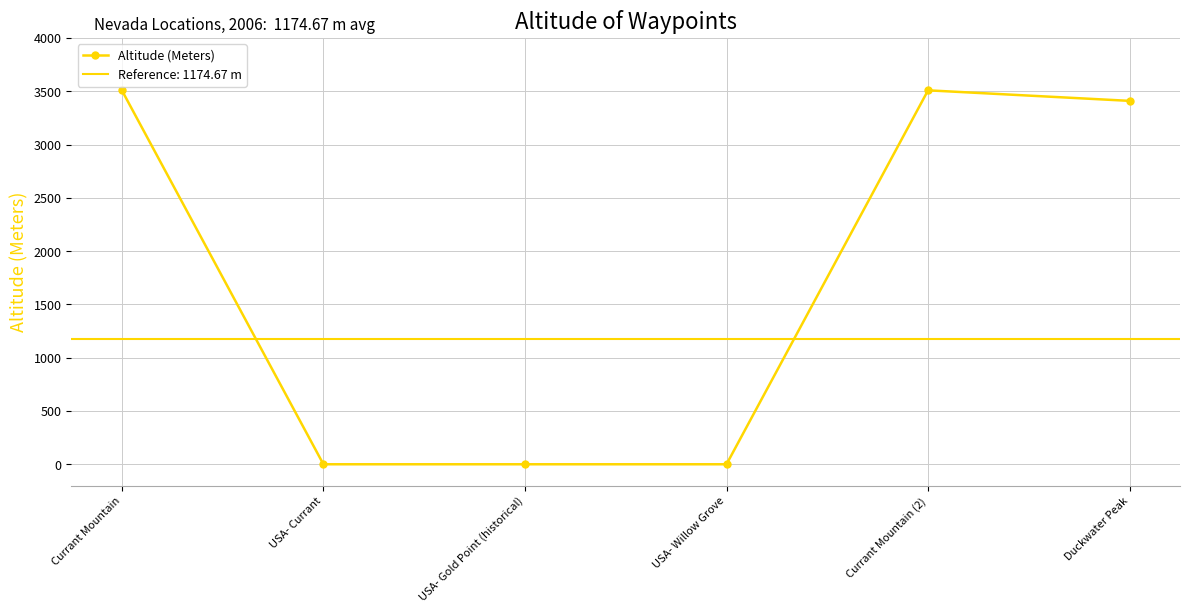

What is the label of the 4th point from the right?

USA- Gold Point (historical)